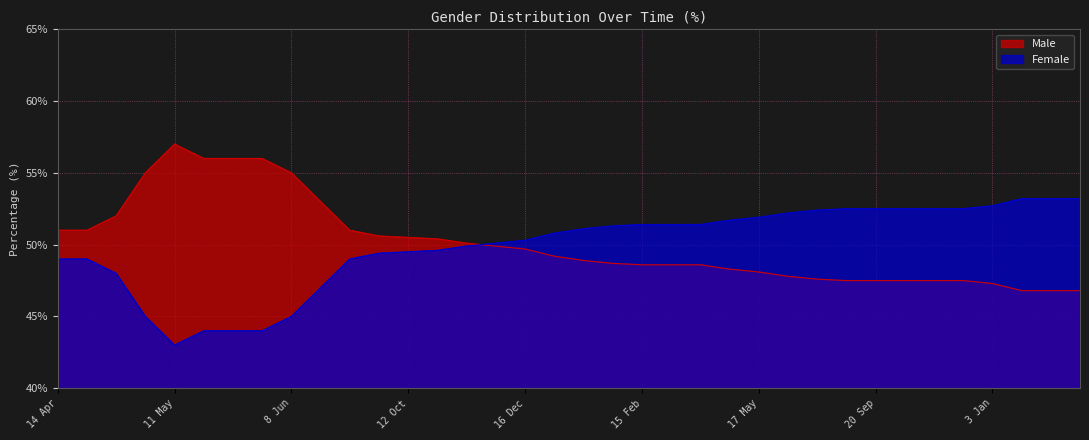

What position from the right is 15 Mar?

14